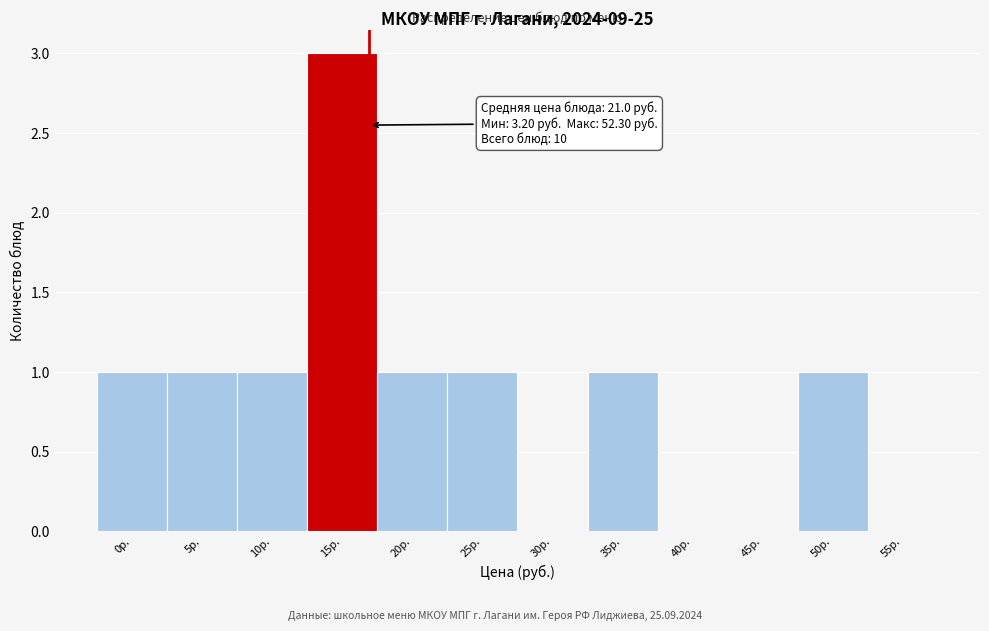

Reading left to right, transcribe all the data shown in this chart.

0р.=1	5р.=1	10р.=1	15р.=3	20р.=1	25р.=1	30р.=0	35р.=1	40р.=0	45р.=0	50р.=1	55р.=0